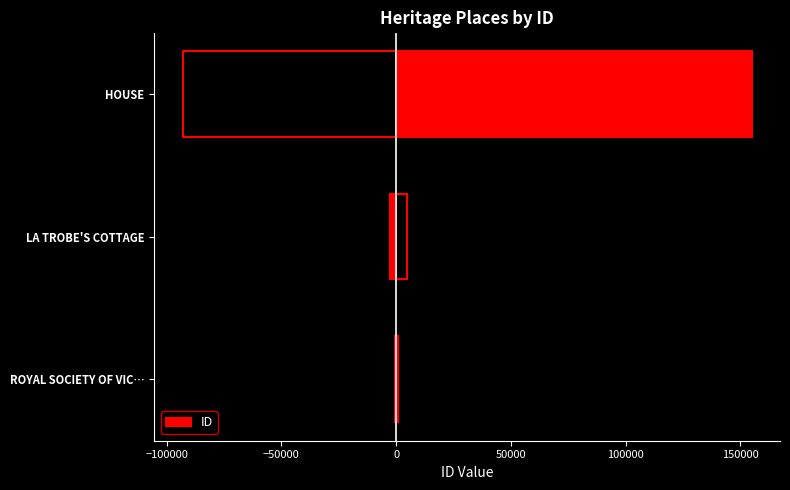

What is the smallest value displayed?

823